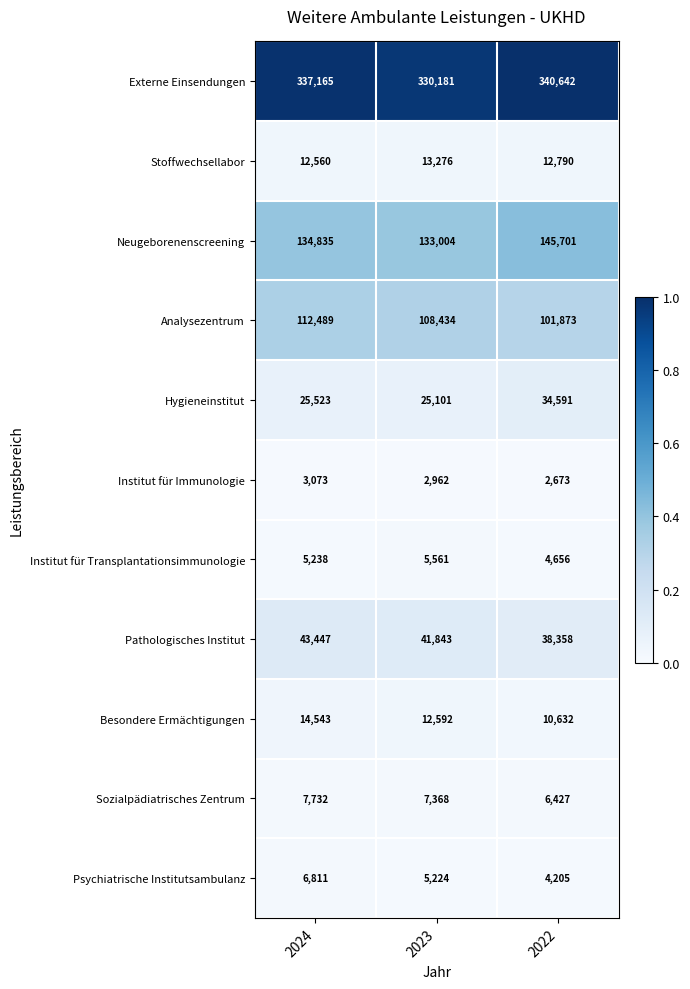

Which label corresponds to the largest value in the chart?

2022